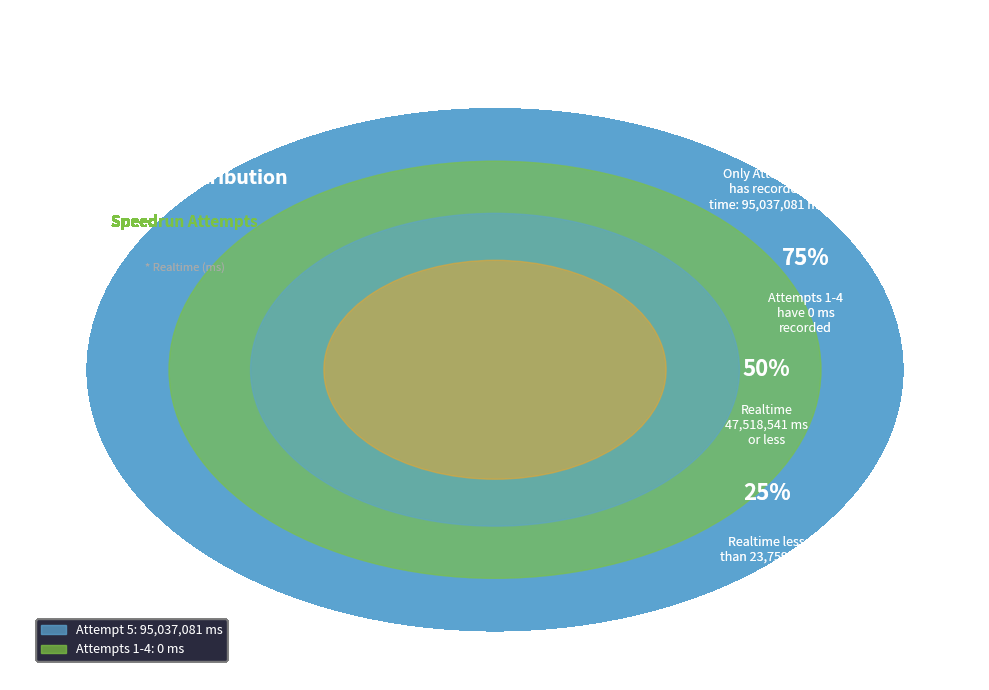

Count the number of slices in the pie.

5